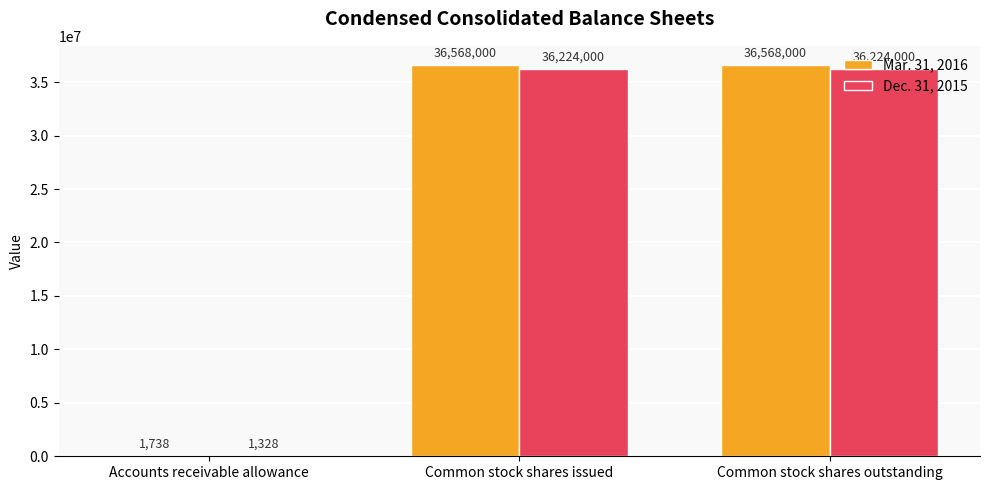

Is the value of Mar. 31, 2016 at Common stock shares outstanding greater than the value of Dec. 31, 2015 at Common stock shares outstanding?

Yes